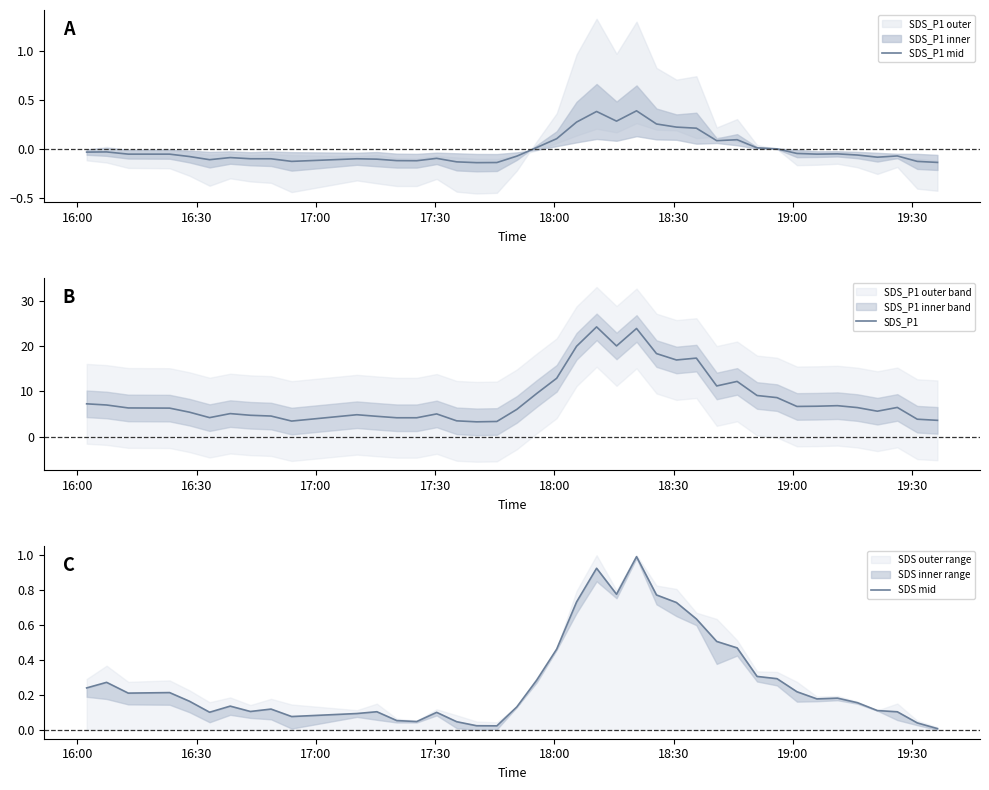

What is the highest value of the SDS_P1 mid series?

0.4